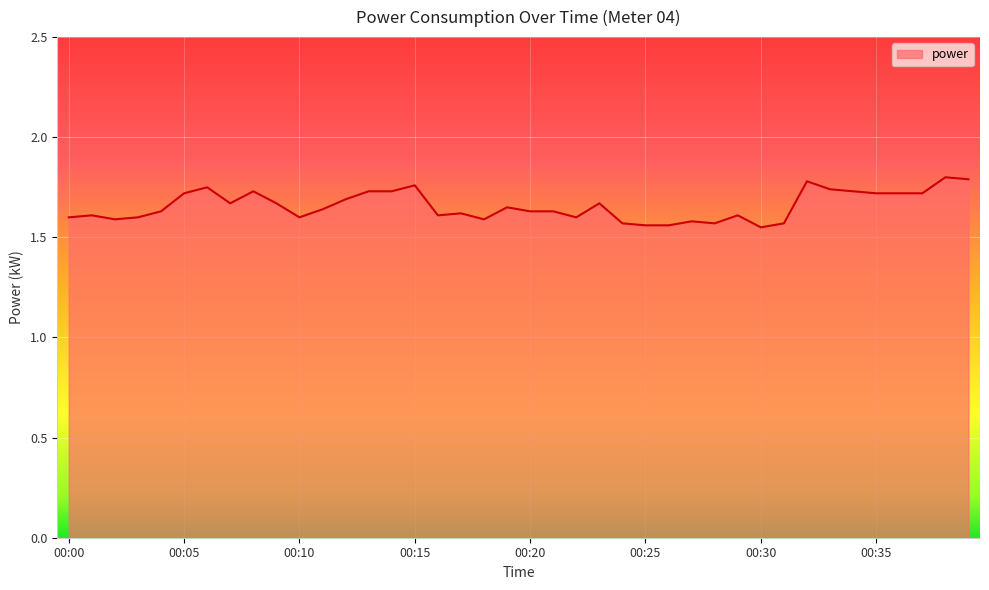

Reading left to right, transcribe all the data shown in this chart.

00:00=1.6	00:01=1.6	00:02=1.6	00:03=1.6	00:04=1.6	00:05=1.7	00:06=1.8	00:07=1.7	00:08=1.7	00:09=1.7	00:10=1.6	00:11=1.6	00:12=1.7	00:13=1.7	00:14=1.7	00:15=1.8	00:16=1.6	00:17=1.6	00:18=1.6	00:19=1.6	00:20=1.6	00:21=1.6	00:22=1.6	00:23=1.7	00:24=1.6	00:25=1.6	00:26=1.6	00:27=1.6	00:28=1.6	00:29=1.6	00:30=1.6	00:31=1.6	00:32=1.8	00:33=1.7	00:34=1.7	00:35=1.7	00:36=1.7	00:37=1.7	00:38=1.8	00:39=1.8